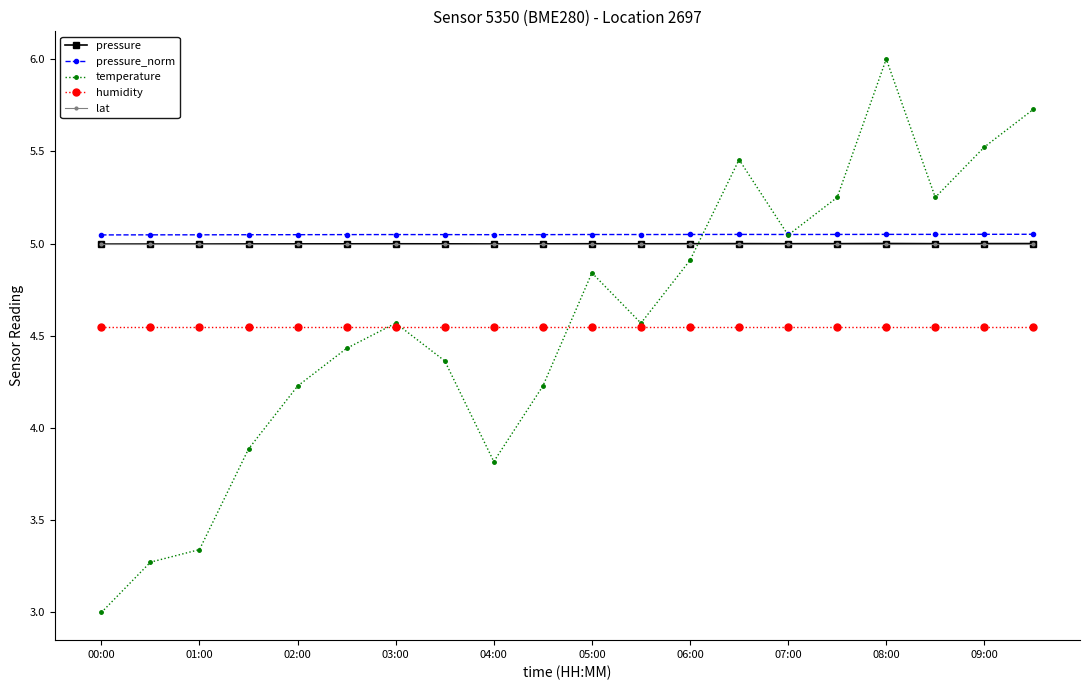

True or false: pressure_norm and pressure intersect in this chart.

False